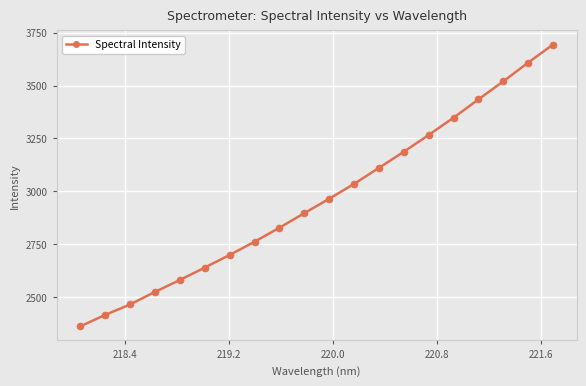

What is the value of the 1st point from the left?

2361.1